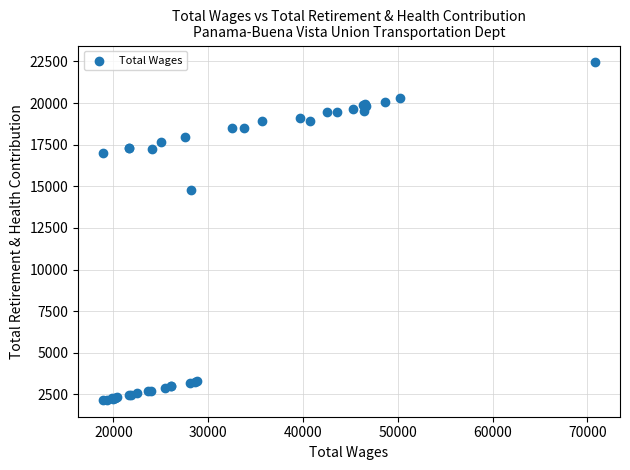

What Y value in the scatter plot is closest to 12309?

14805